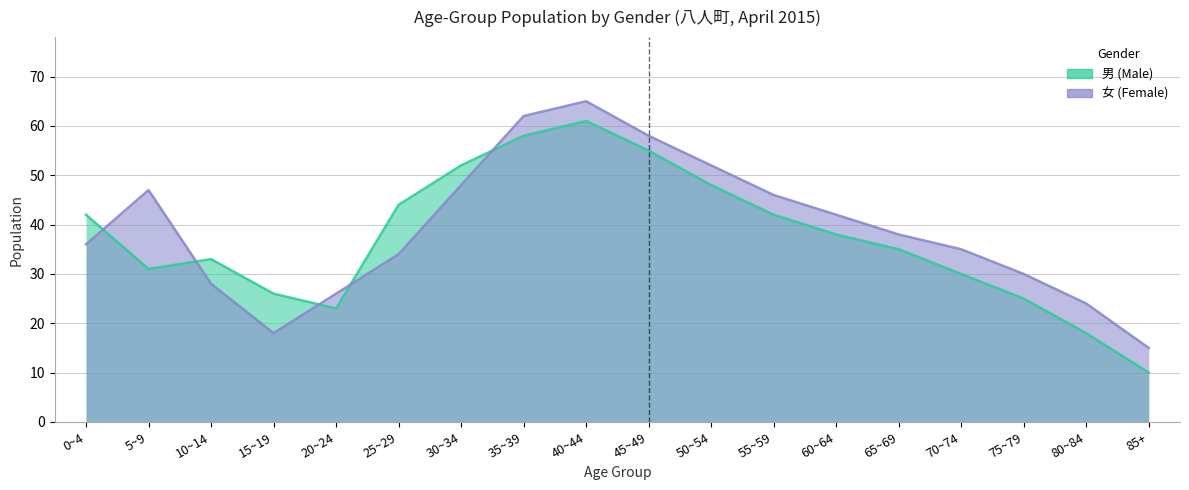

Rank the series by their average value, from lowest to highest.

男 (Male), 女 (Female)